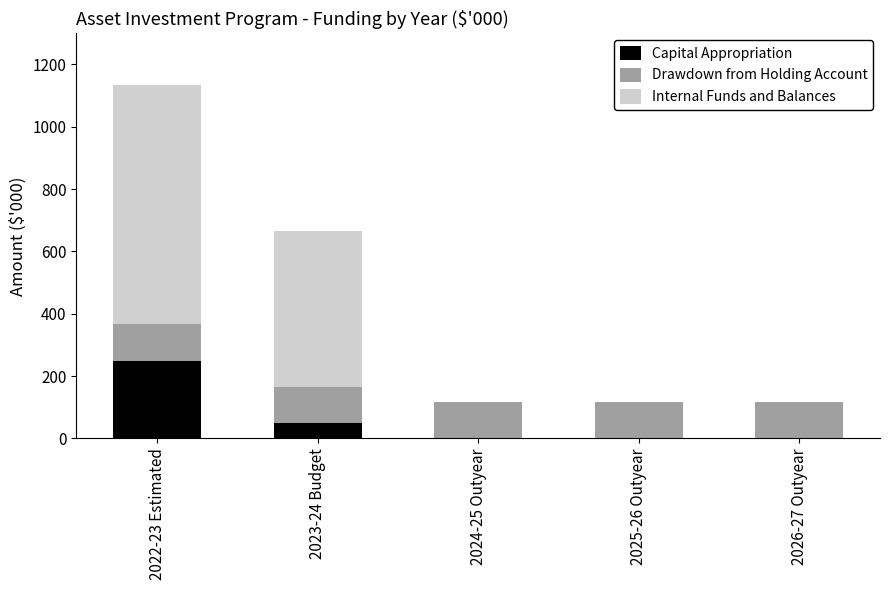

What is the highest value of the Capital Appropriation series?

250